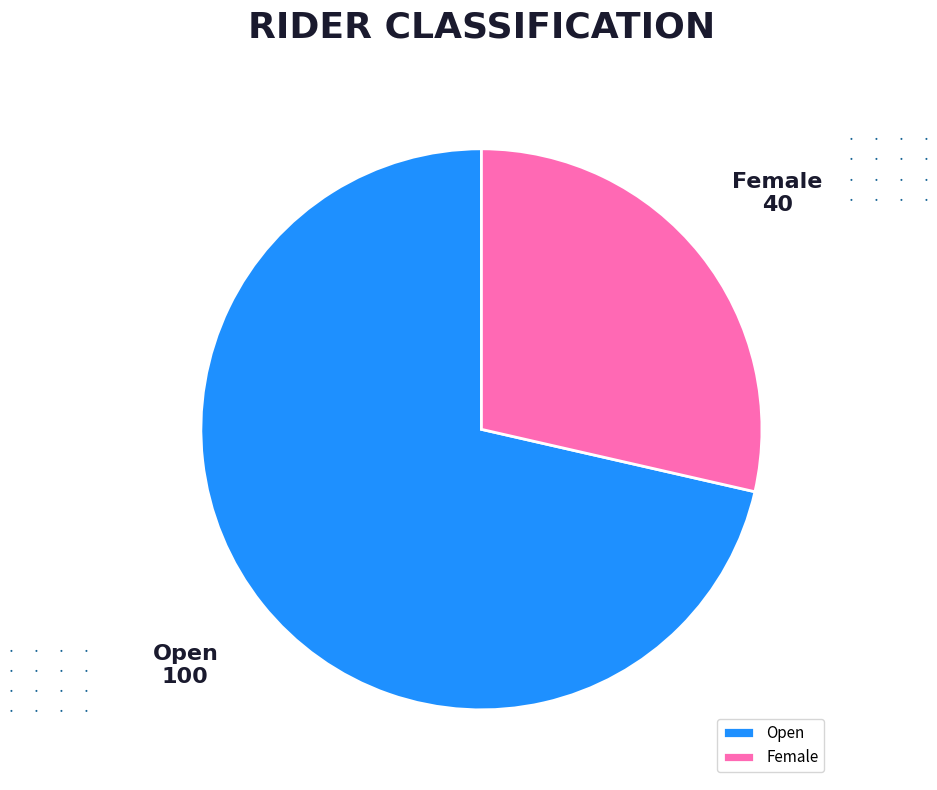

Which category has the smallest portion of the pie?

Female